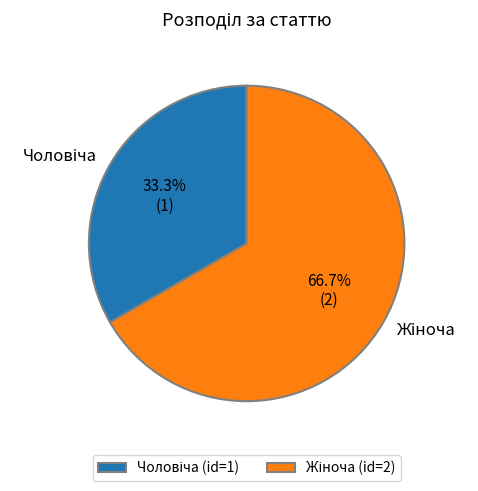

Is there any slice that represents more than half of the pie?

Yes